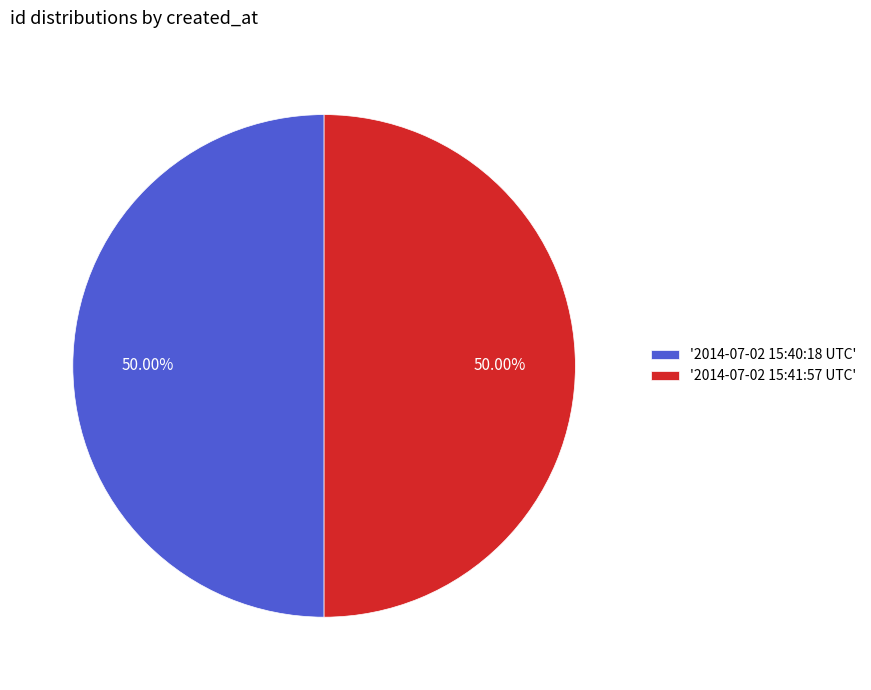

Do '2014-07-02 15:40:18 UTC' and '2014-07-02 15:41:57 UTC' together represent more than half of the pie?

Yes